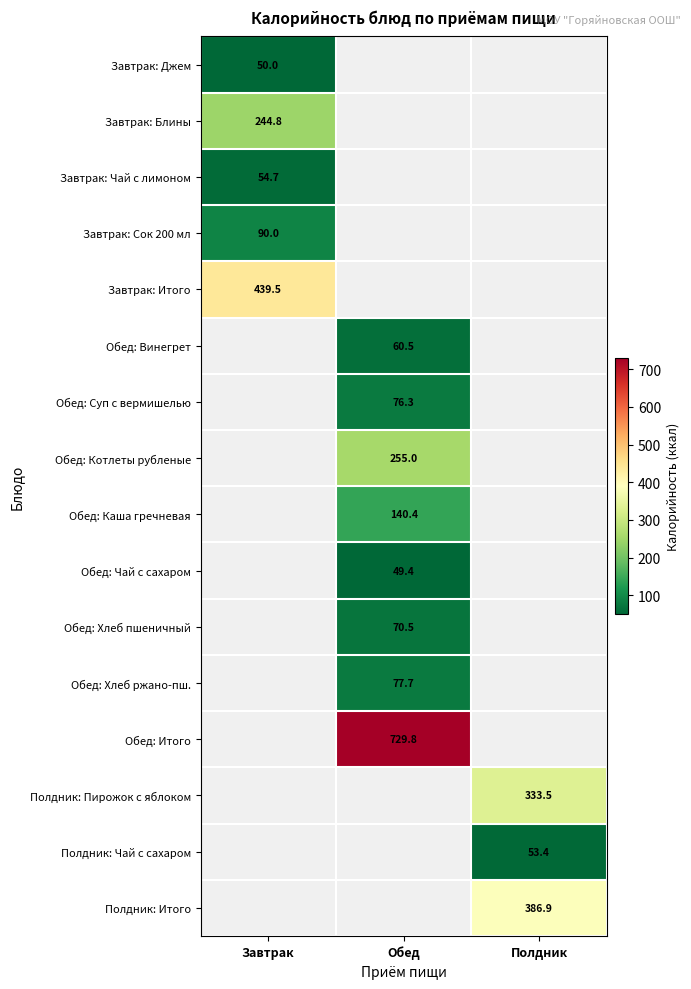

The value of Завтрак: Сок 200 мл at Завтрак is 150.1. True or false?

False